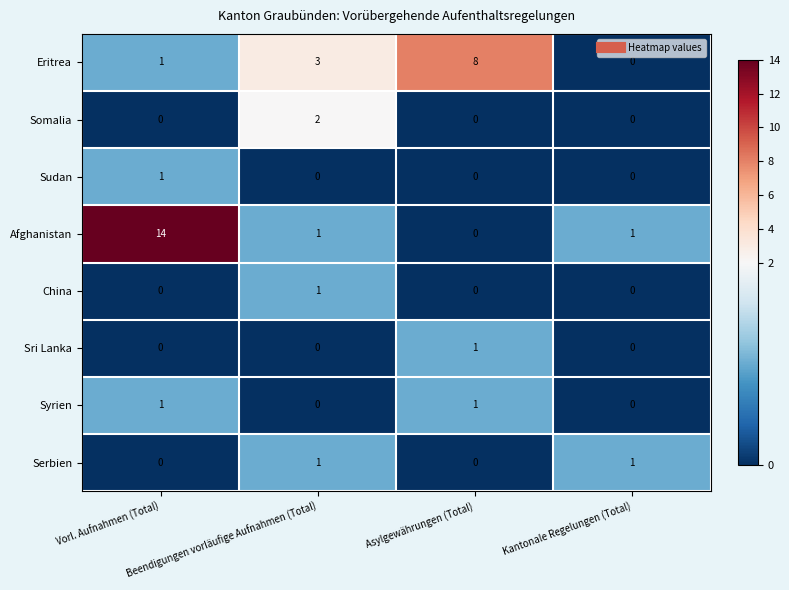

Which series has the widest spread of values?

Afghanistan